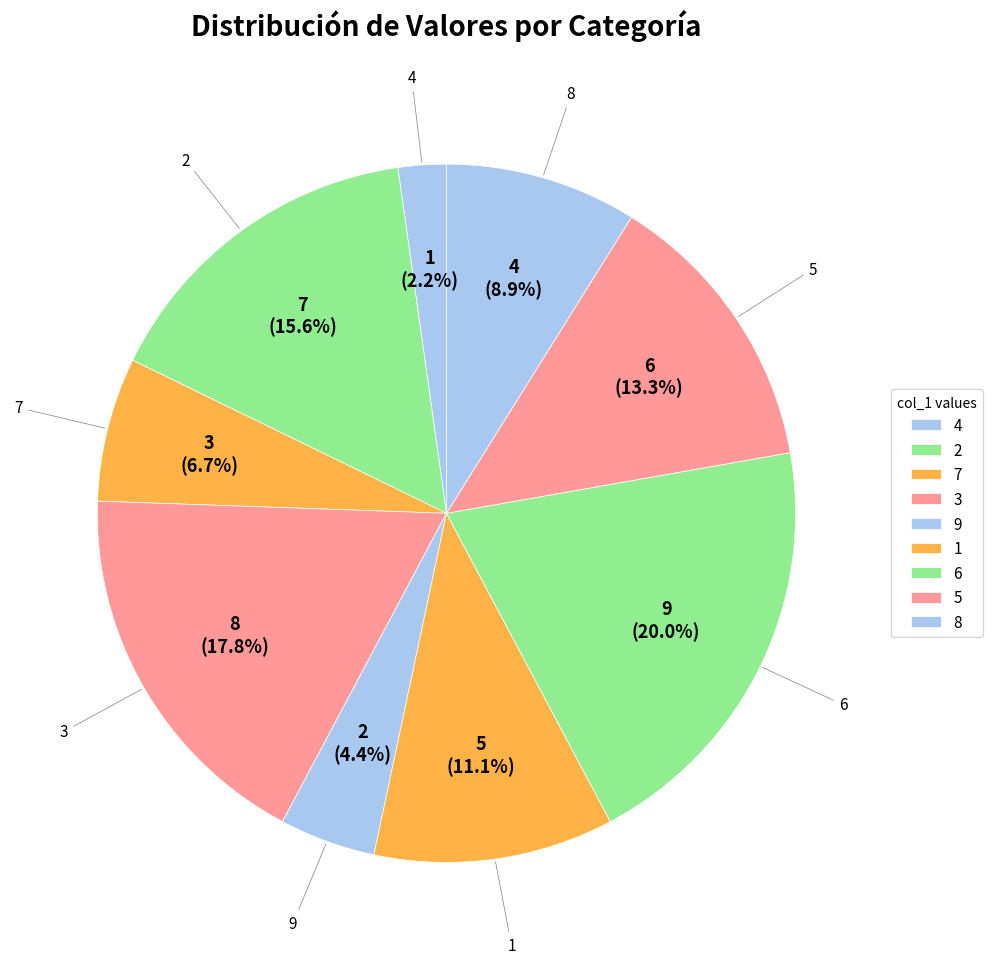

Count the number of slices in the pie.

9